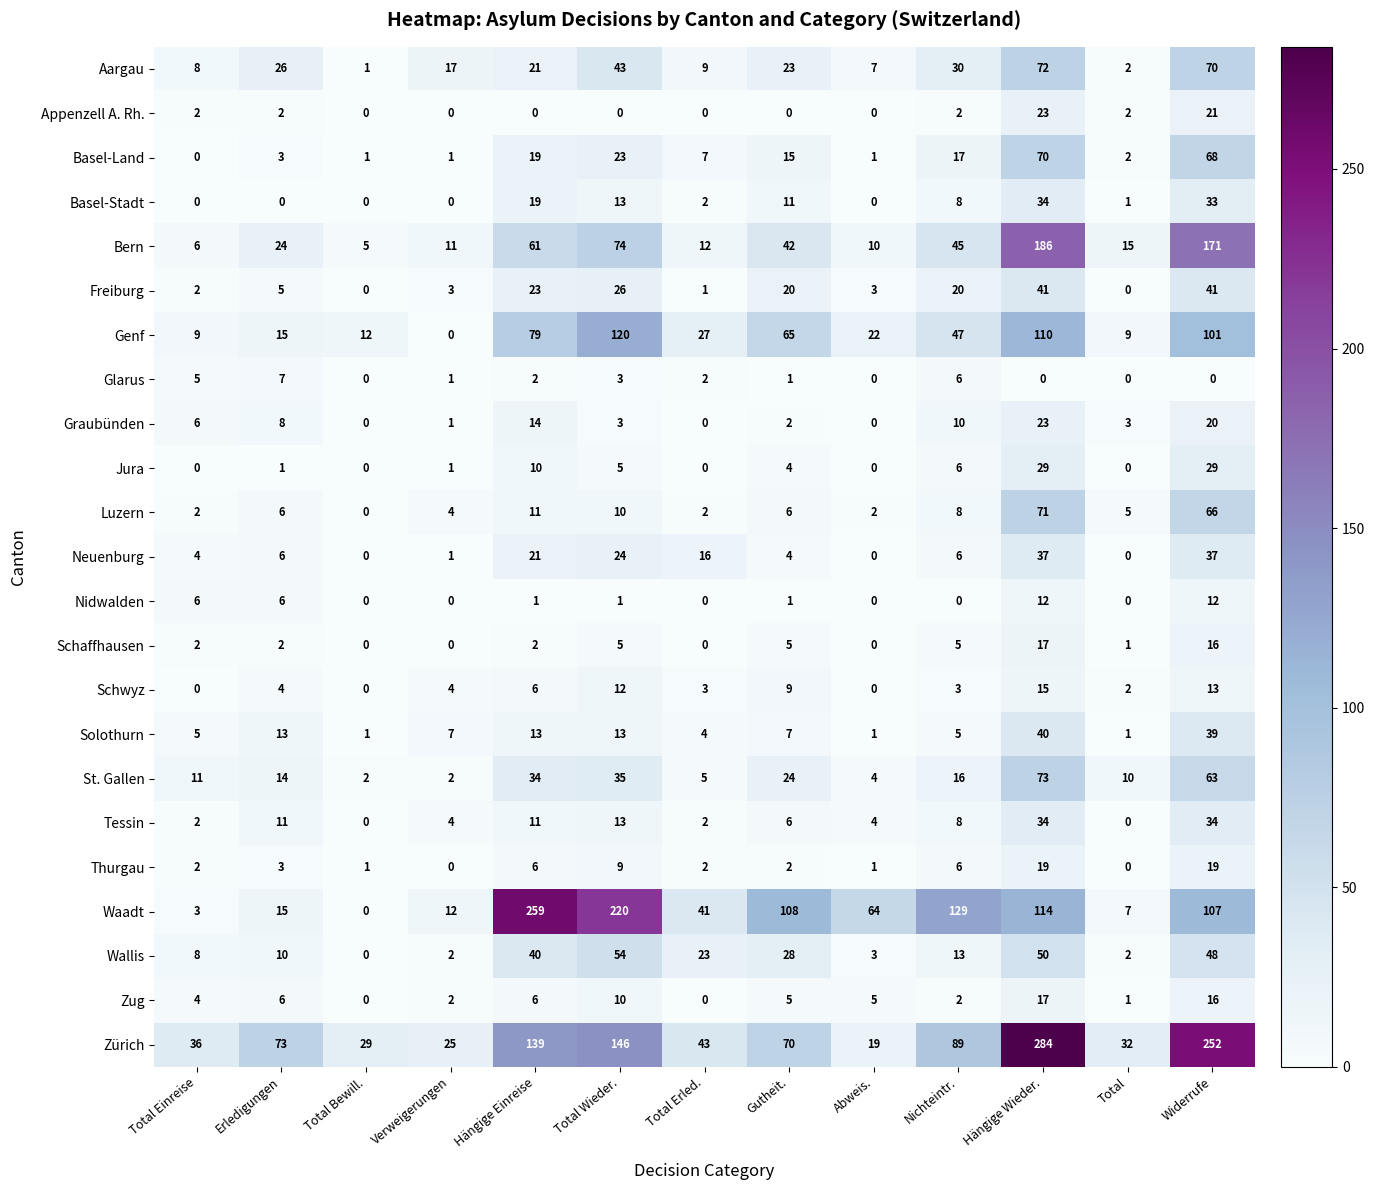

Which series has the widest spread of values?

Zürich